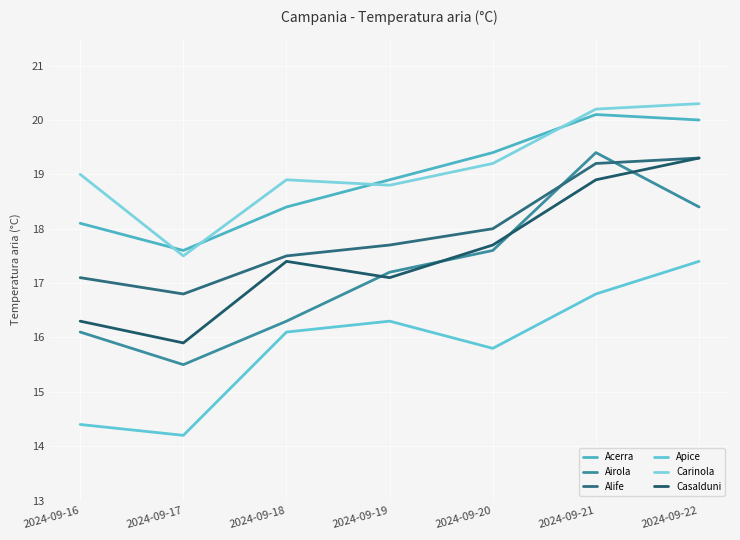

List the labels in order of Casalduni value, smallest first.

2024-09-17, 2024-09-16, 2024-09-19, 2024-09-18, 2024-09-20, 2024-09-21, 2024-09-22